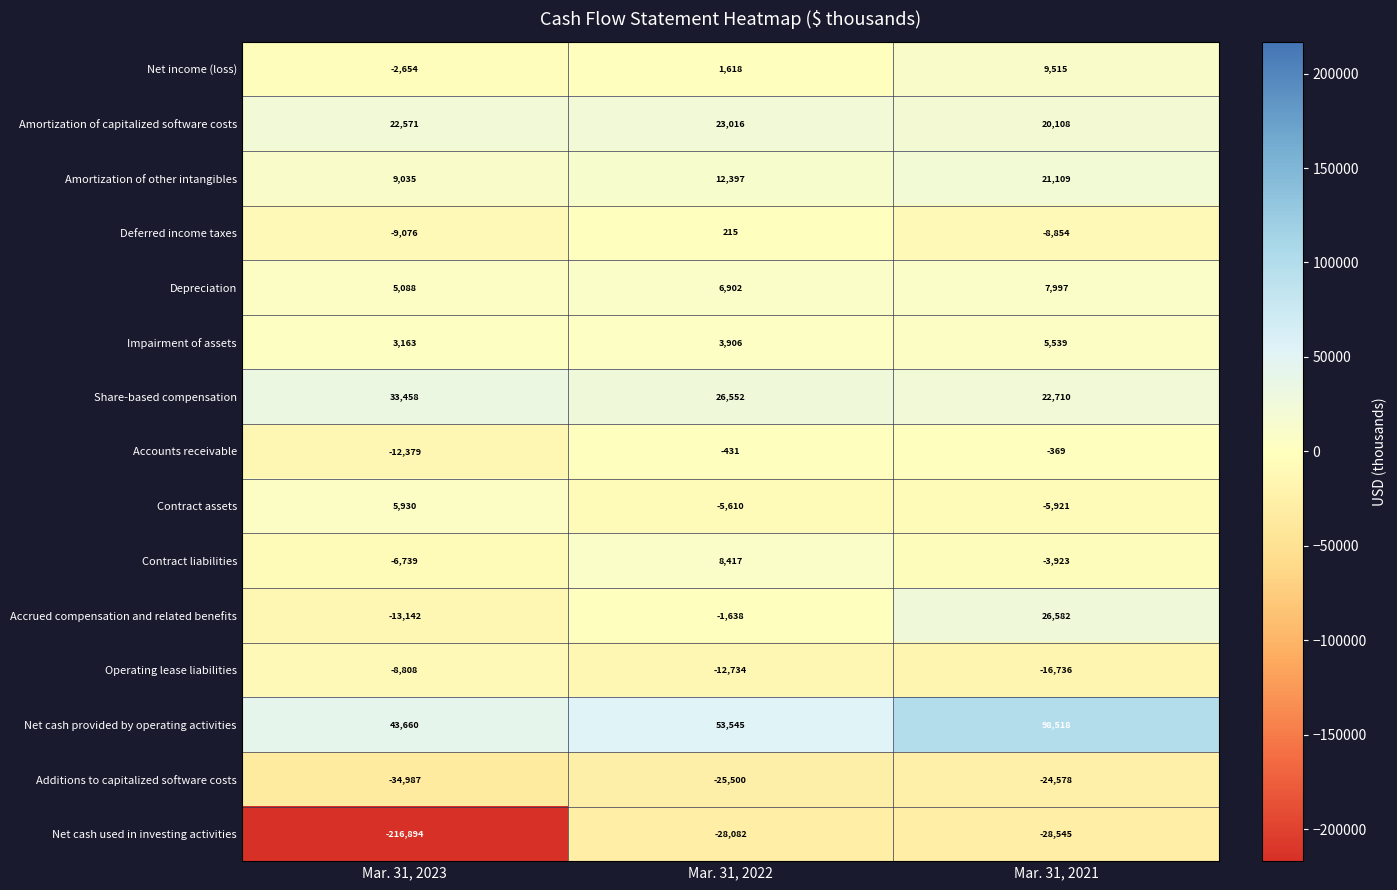

What is the difference between the maximum and minimum values in the Additions to capitalized software costs series?

10409